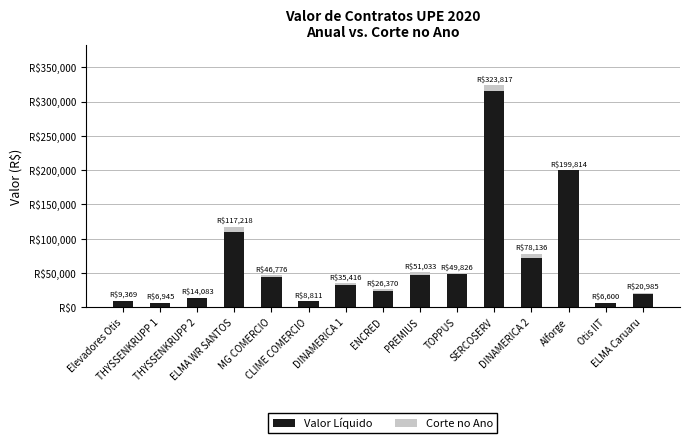

True or false: Valor Líquido has a value of 9098.8 at ENCRED.

False